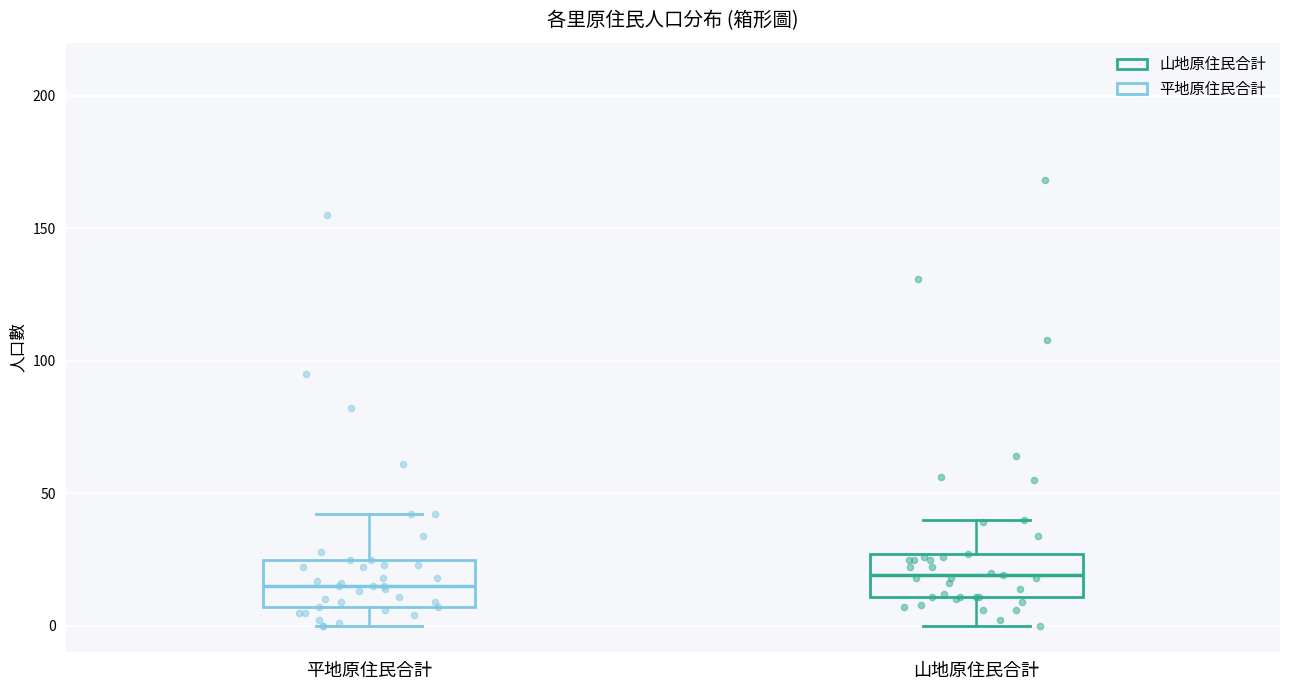

Where does the lower whisker of the box for 平地原住民合計 end on the y-axis? The values are not printed on the chart, so give them approximately, as read against the axis.

0